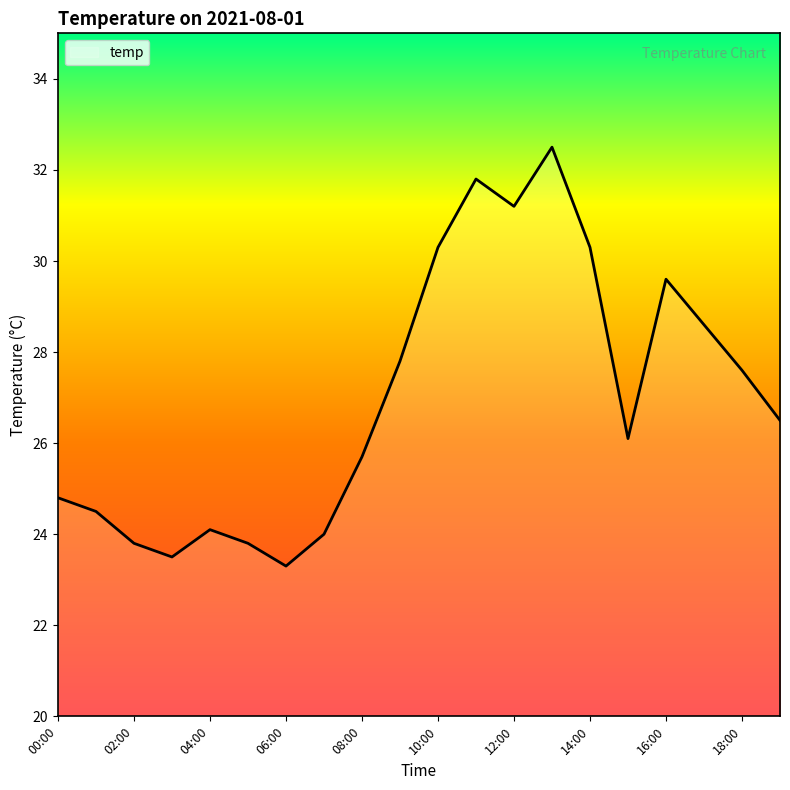

What is the sum of all values?

539.8